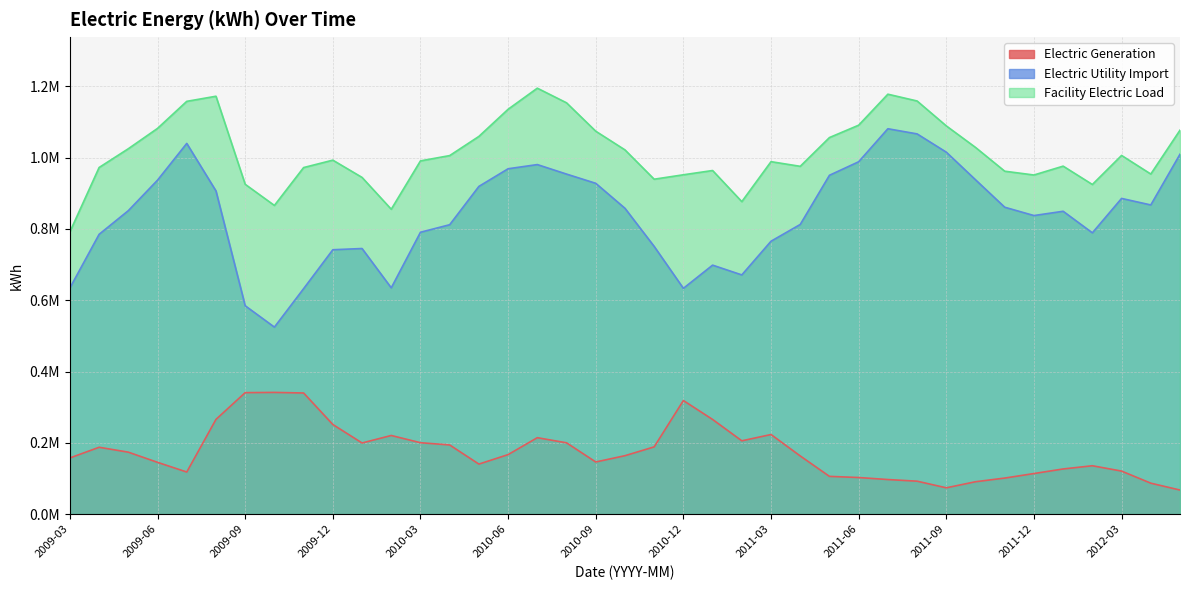

What position from the right is 2010-03?

27